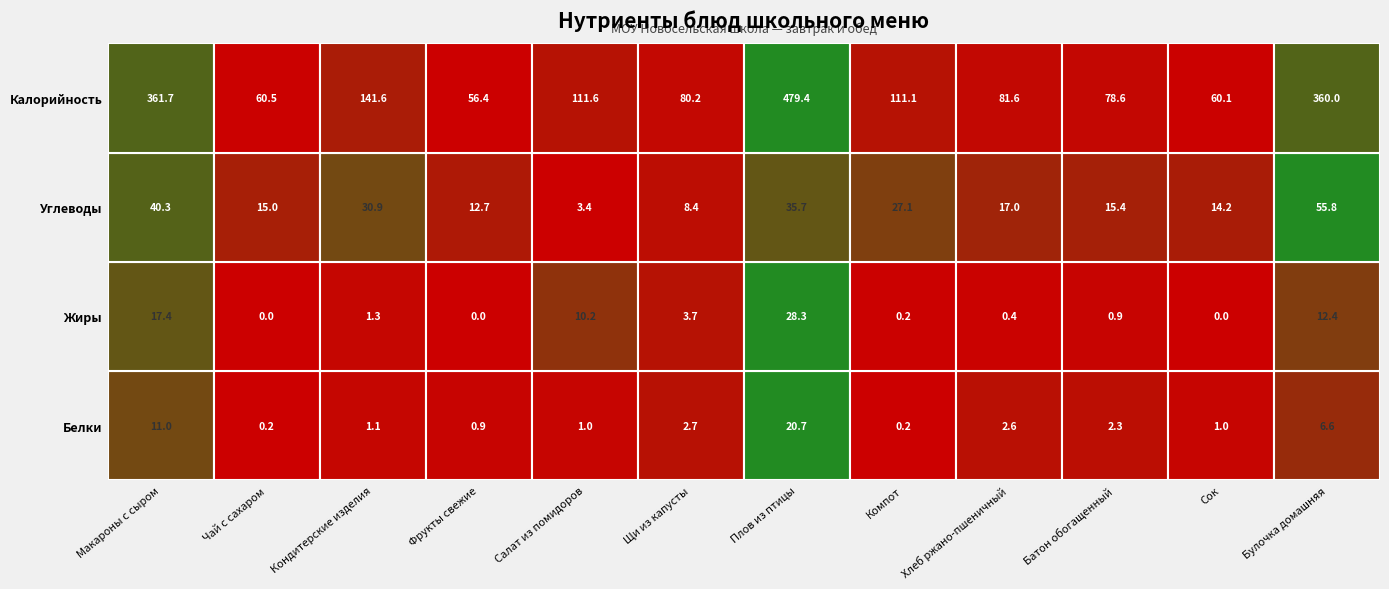

Which category has the lowest value across all series?

Чай с сахаром